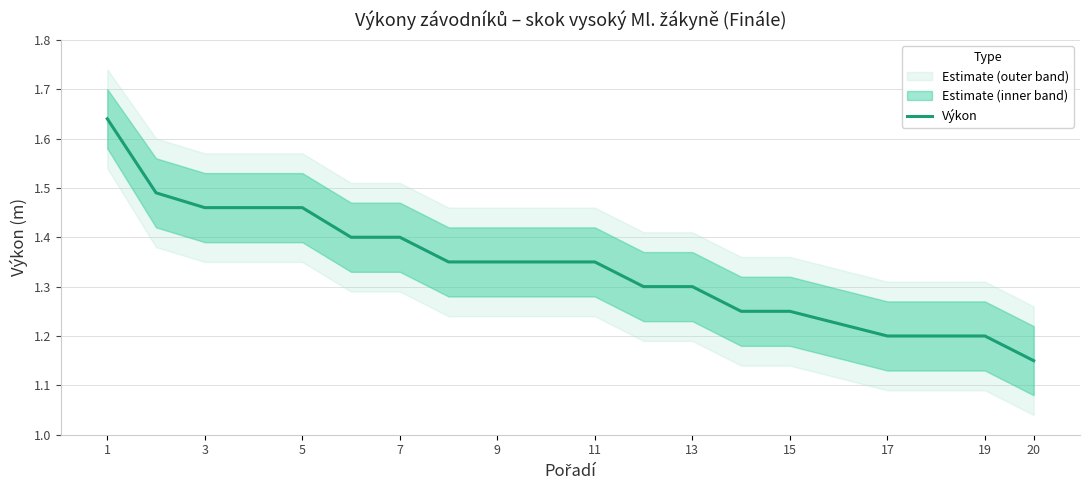

At which category does the chart reach its peak across all series?

1